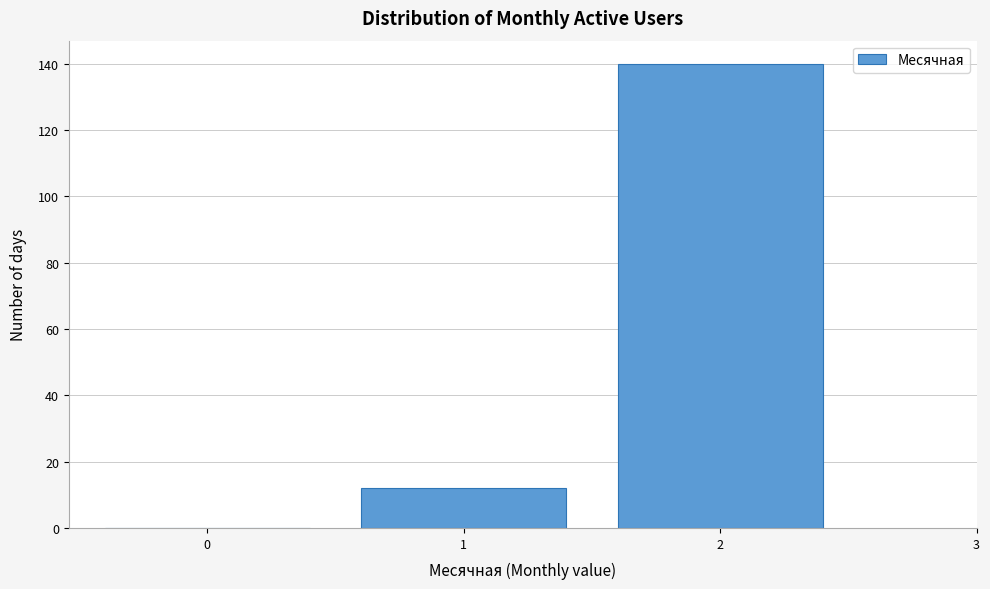

Reading right to left, extract all data points from this chart.

2=140	1=12	0=0